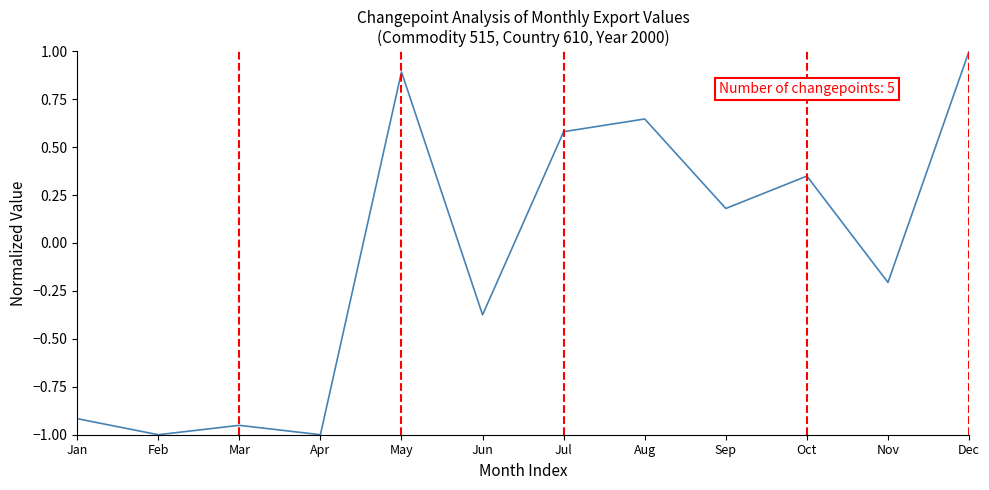

How many values are above zero?

6